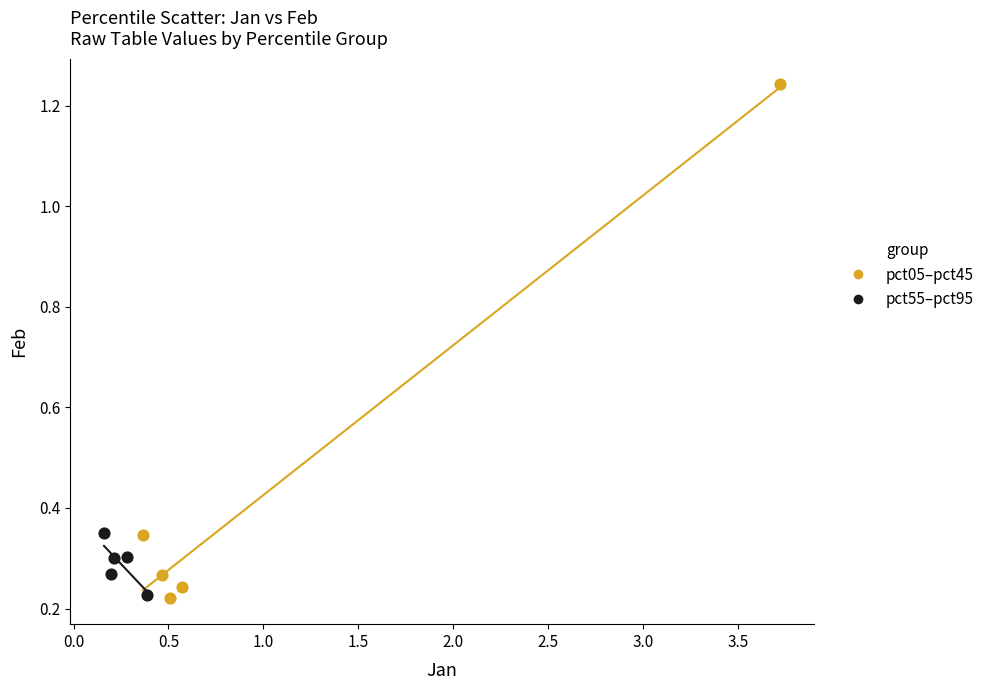

Which series has the largest Y range (max minus min)?

pct05–pct45